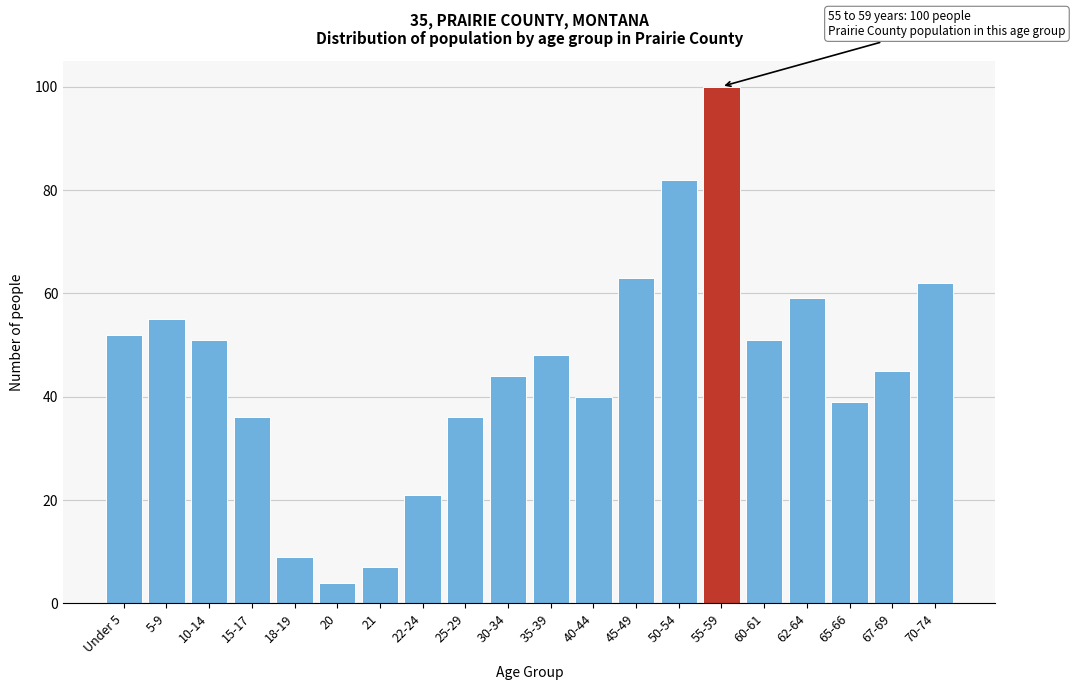

Reading right to left, list all the values displayed in this chart.

70-74=62	67-69=45	65-66=39	62-64=59	60-61=51	55-59=100	50-54=82	45-49=63	40-44=40	35-39=48	30-34=44	25-29=36	22-24=21	21=7	20=4	18-19=9	15-17=36	10-14=51	5-9=55	Under 5=52